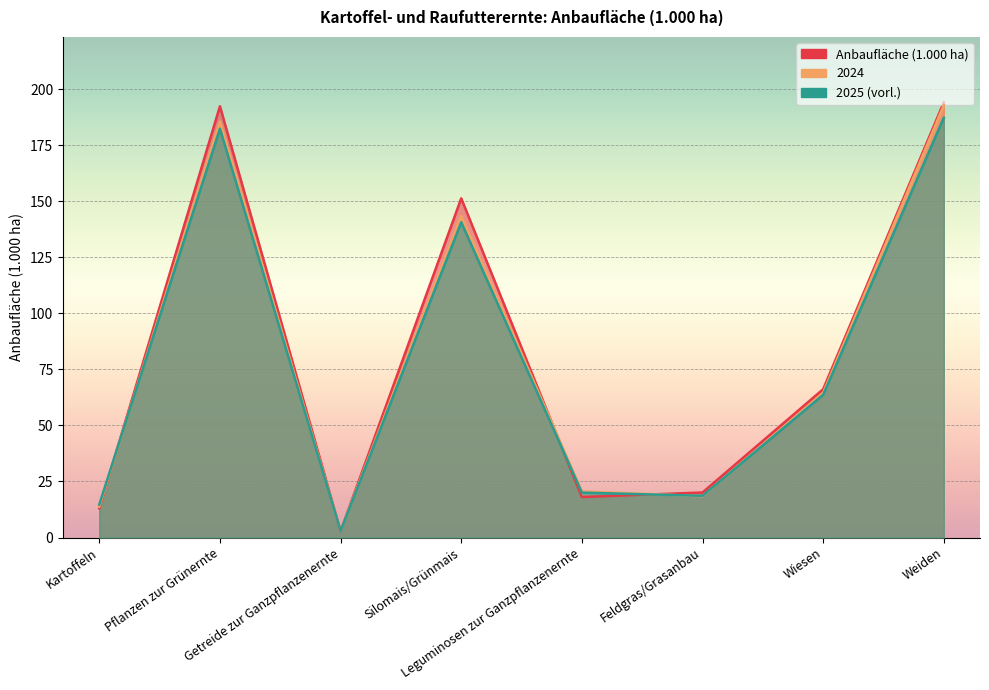

What is the lowest value of the 2024 series?

2.9